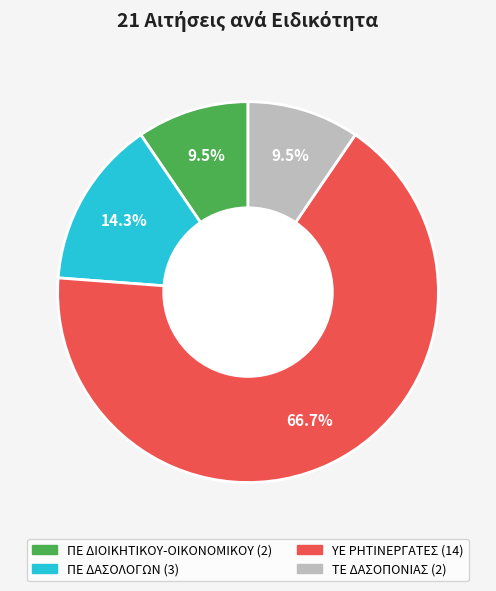

Between ΤΕ ΔΑΣΟΠΟΝΙΑΣ and ΠΕ ΔΑΣΟΛΟΓΩΝ, which is larger?

ΠΕ ΔΑΣΟΛΟΓΩΝ